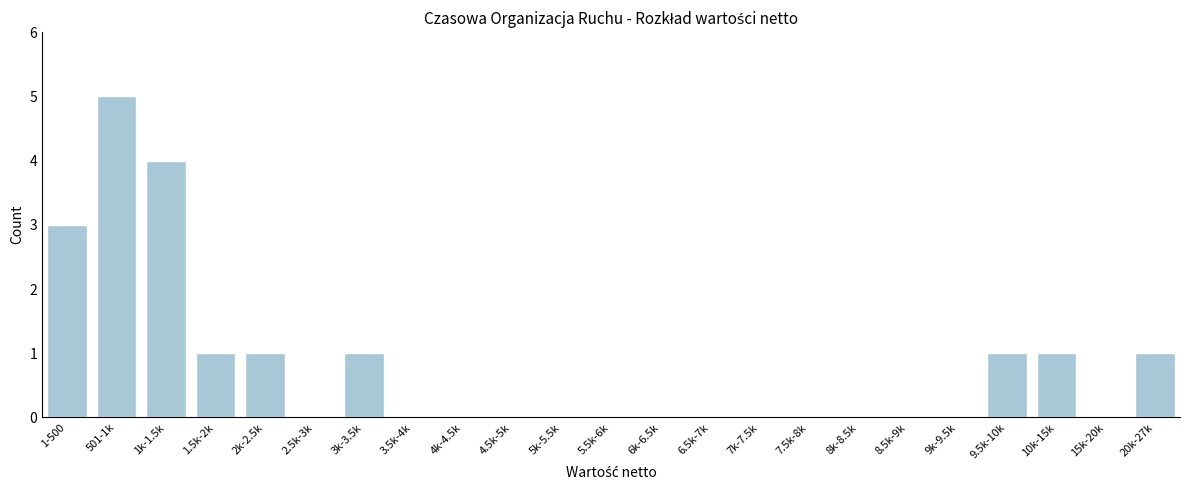

Reading left to right, what are all the values shown in this chart?

1-500=3	501-1k=5	1k-1.5k=4	1.5k-2k=1	2k-2.5k=1	2.5k-3k=0	3k-3.5k=1	3.5k-4k=0	4k-4.5k=0	4.5k-5k=0	5k-5.5k=0	5.5k-6k=0	6k-6.5k=0	6.5k-7k=0	7k-7.5k=0	7.5k-8k=0	8k-8.5k=0	8.5k-9k=0	9k-9.5k=0	9.5k-10k=1	10k-15k=1	15k-20k=0	20k-27k=1